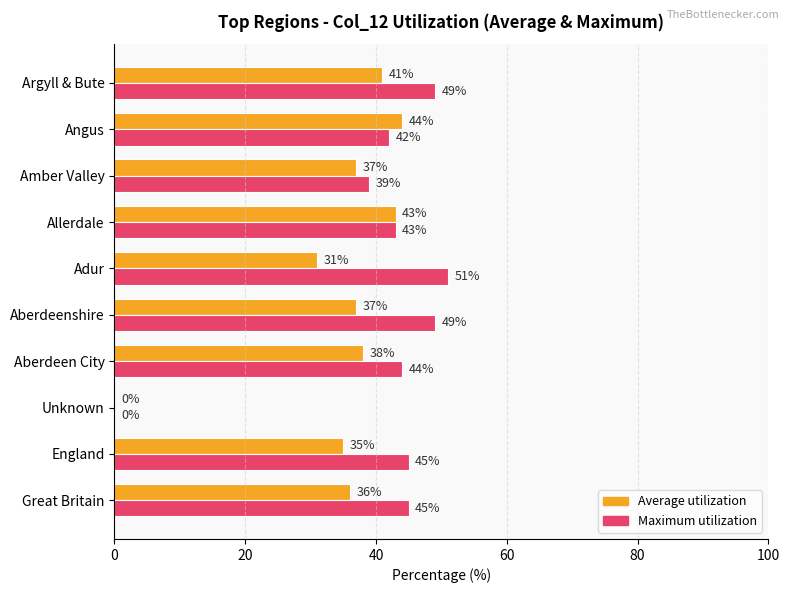

What is the greatest value displayed?

51